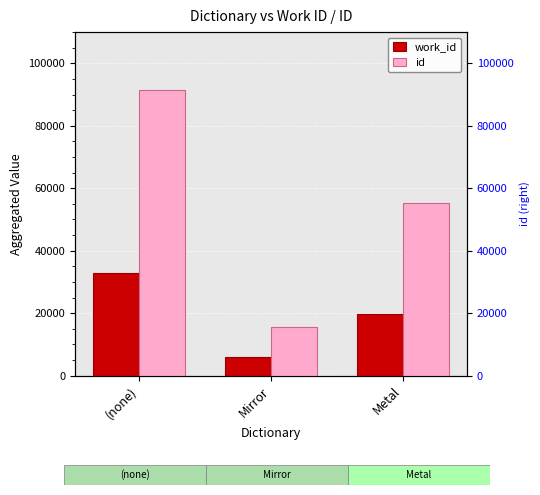

At Metal, list the series in order from largest to smallest.

id, work_id